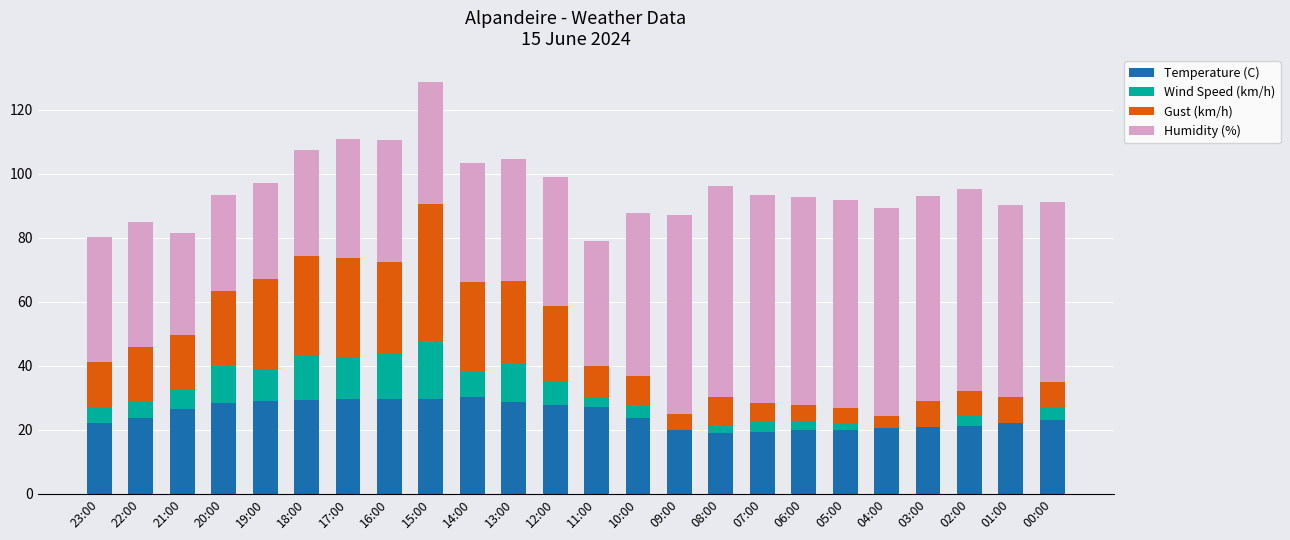

How many series are shown in this chart?

4